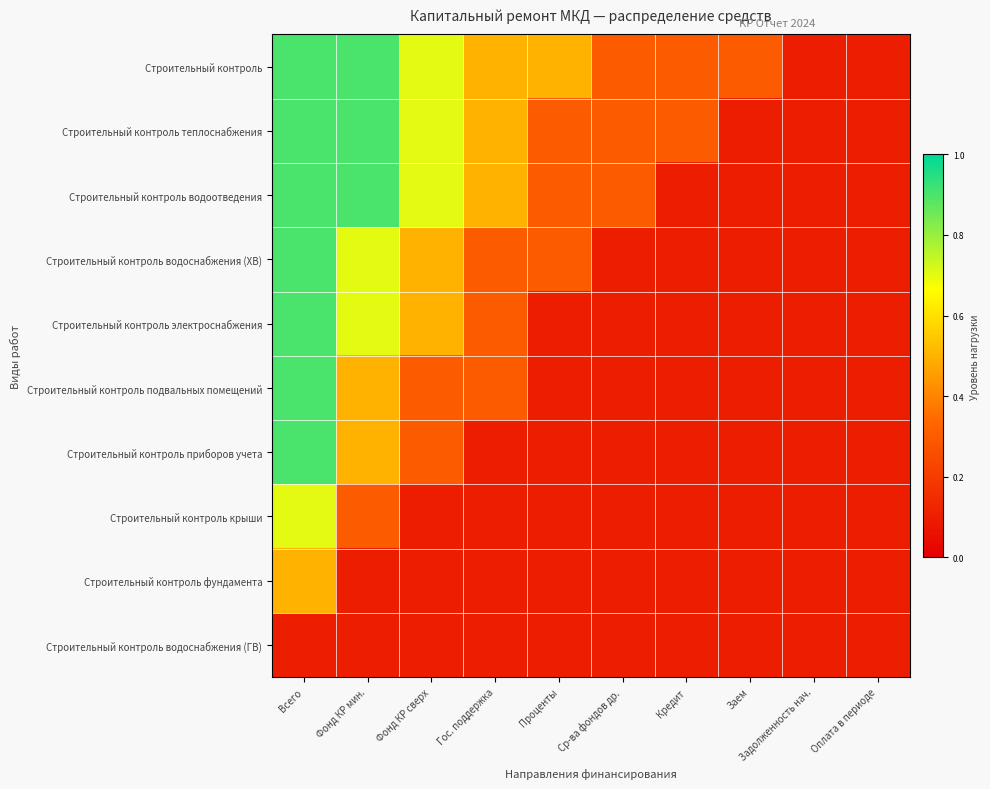

Reading right to left, what are all the values shown in this chart?

Строительный контроль: Оплата в периоде=0.1	Задолженность нач.=0.1	Заем=0.3	Кредит=0.3	Ср-ва фондов др.=0.3	Проценты=0.5	Гос. поддержка=0.5	Фонд КР сверх=0.7	Фонд КР мин.=0.9	Всего=0.9
Строительный контроль теплоснабжения: Оплата в периоде=0.1	Задолженность нач.=0.1	Заем=0.1	Кредит=0.3	Ср-ва фондов др.=0.3	Проценты=0.3	Гос. поддержка=0.5	Фонд КР сверх=0.7	Фонд КР мин.=0.9	Всего=0.9
Строительный контроль водоотведения: Оплата в периоде=0.1	Задолженность нач.=0.1	Заем=0.1	Кредит=0.1	Ср-ва фондов др.=0.3	Проценты=0.3	Гос. поддержка=0.5	Фонд КР сверх=0.7	Фонд КР мин.=0.9	Всего=0.9
Строительный контроль водоснабжения (ХВ): Оплата в периоде=0.1	Задолженность нач.=0.1	Заем=0.1	Кредит=0.1	Ср-ва фондов др.=0.1	Проценты=0.3	Гос. поддержка=0.3	Фонд КР сверх=0.5	Фонд КР мин.=0.7	Всего=0.9
Строительный контроль электроснабжения: Оплата в периоде=0.1	Задолженность нач.=0.1	Заем=0.1	Кредит=0.1	Ср-ва фондов др.=0.1	Проценты=0.1	Гос. поддержка=0.3	Фонд КР сверх=0.5	Фонд КР мин.=0.7	Всего=0.9
Строительный контроль подвальных помещений: Оплата в периоде=0.1	Задолженность нач.=0.1	Заем=0.1	Кредит=0.1	Ср-ва фондов др.=0.1	Проценты=0.1	Гос. поддержка=0.3	Фонд КР сверх=0.3	Фонд КР мин.=0.5	Всего=0.9
Строительный контроль приборов учета: Оплата в периоде=0.1	Задолженность нач.=0.1	Заем=0.1	Кредит=0.1	Ср-ва фондов др.=0.1	Проценты=0.1	Гос. поддержка=0.1	Фонд КР сверх=0.3	Фонд КР мин.=0.5	Всего=0.9
Строительный контроль крыши: Оплата в периоде=0.1	Задолженность нач.=0.1	Заем=0.1	Кредит=0.1	Ср-ва фондов др.=0.1	Проценты=0.1	Гос. поддержка=0.1	Фонд КР сверх=0.1	Фонд КР мин.=0.3	Всего=0.7
Строительный контроль фундамента: Оплата в периоде=0.1	Задолженность нач.=0.1	Заем=0.1	Кредит=0.1	Ср-ва фондов др.=0.1	Проценты=0.1	Гос. поддержка=0.1	Фонд КР сверх=0.1	Фонд КР мин.=0.1	Всего=0.5
Строительный контроль водоснабжения (ГВ): Оплата в периоде=0.1	Задолженность нач.=0.1	Заем=0.1	Кредит=0.1	Ср-ва фондов др.=0.1	Проценты=0.1	Гос. поддержка=0.1	Фонд КР сверх=0.1	Фонд КР мин.=0.1	Всего=0.1